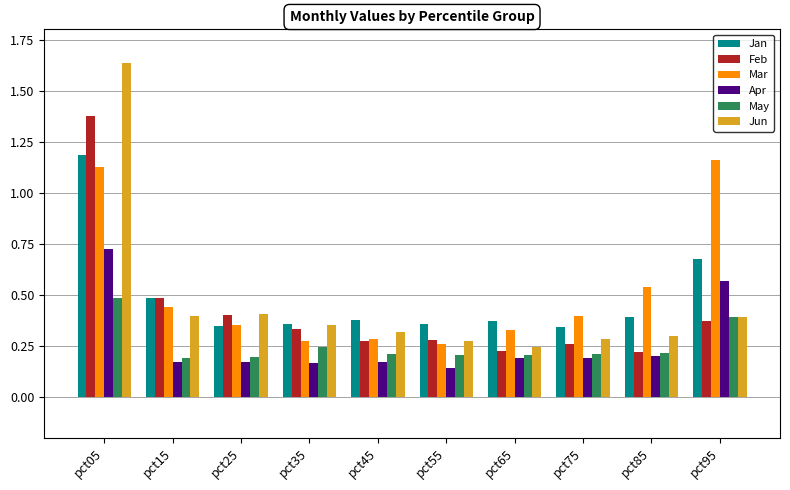

What is the difference between the maximum and minimum values in the Jan series?

0.8